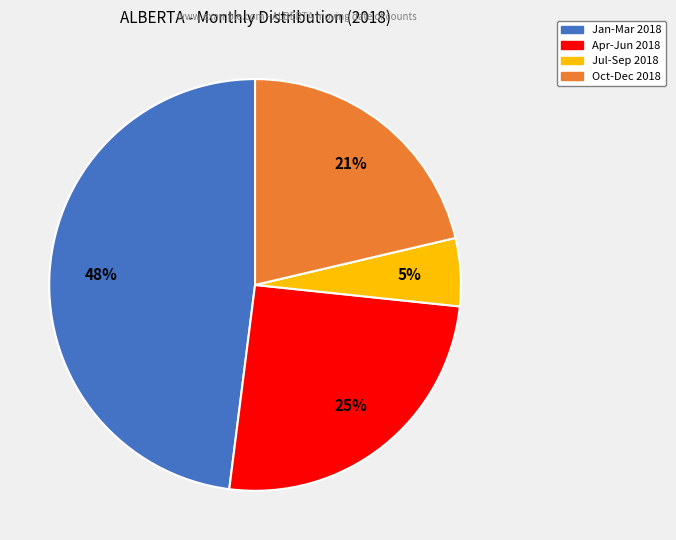

Is there any slice that represents more than half of the pie?

No